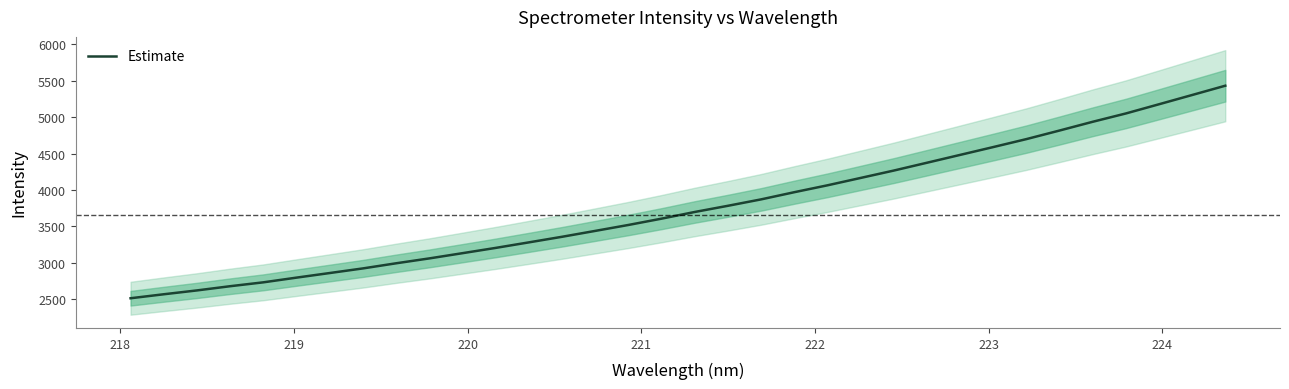

What is the maximum value for Estimate?

5431.6